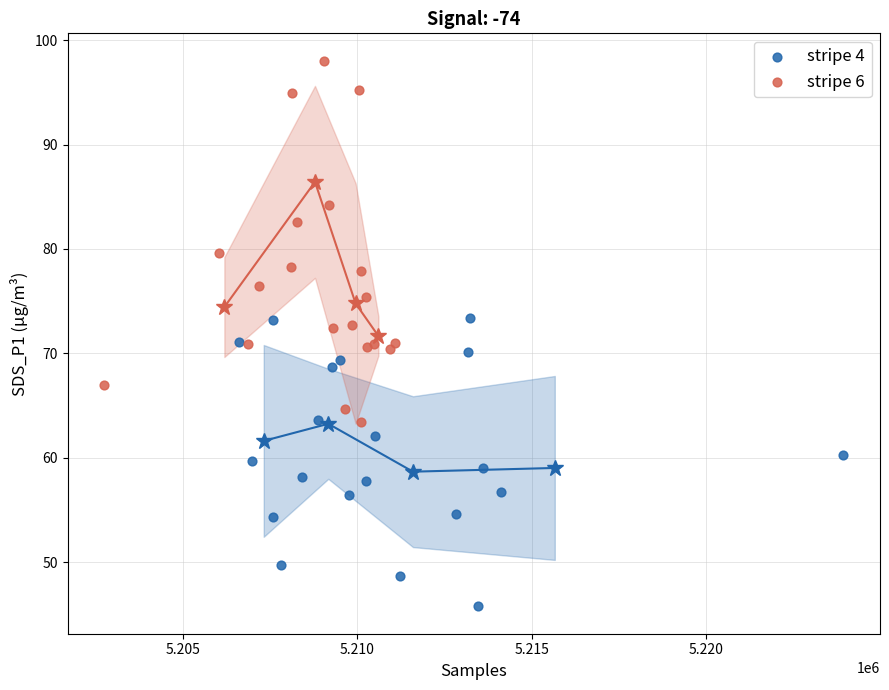

Which series reaches the maximum Y coordinate?

stripe 6